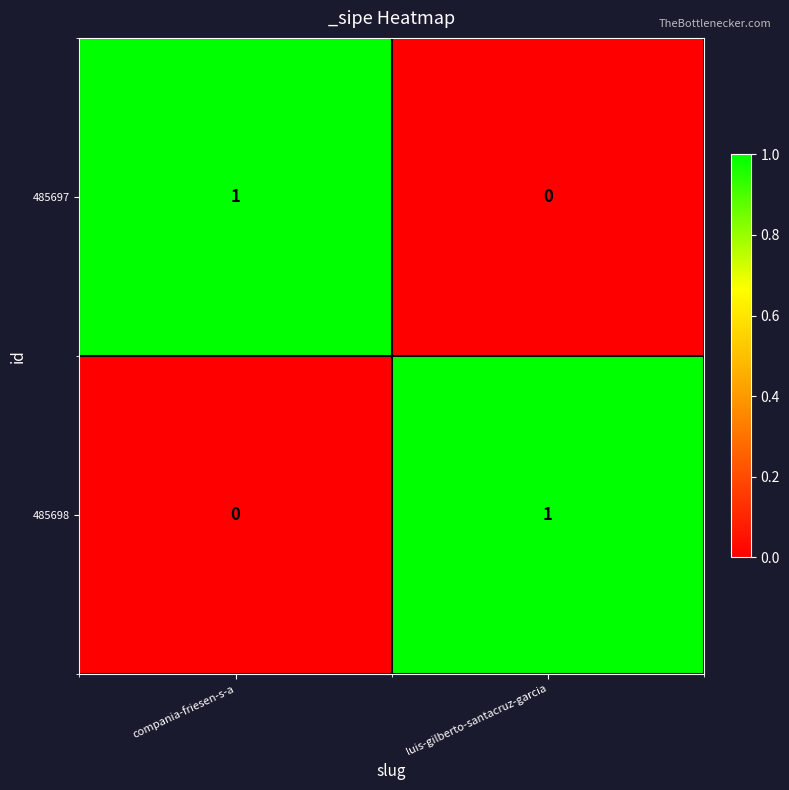

True or false: 485697 has a value of 0 at compania-friesen-s-a.

False